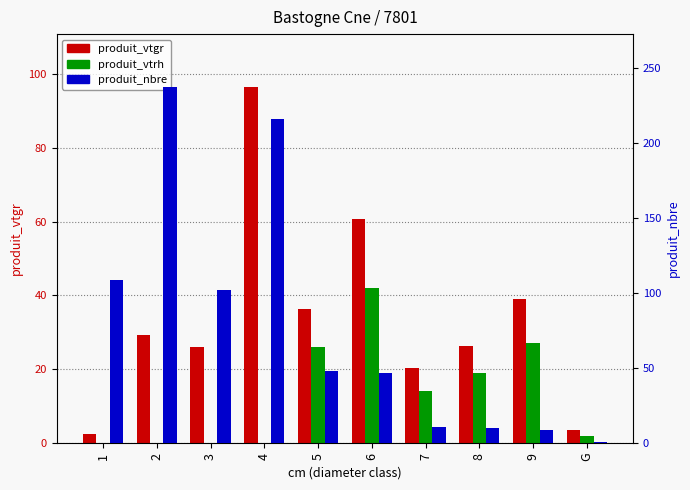

True or false: produit_vtrh has a value of 3.3 at G.

False